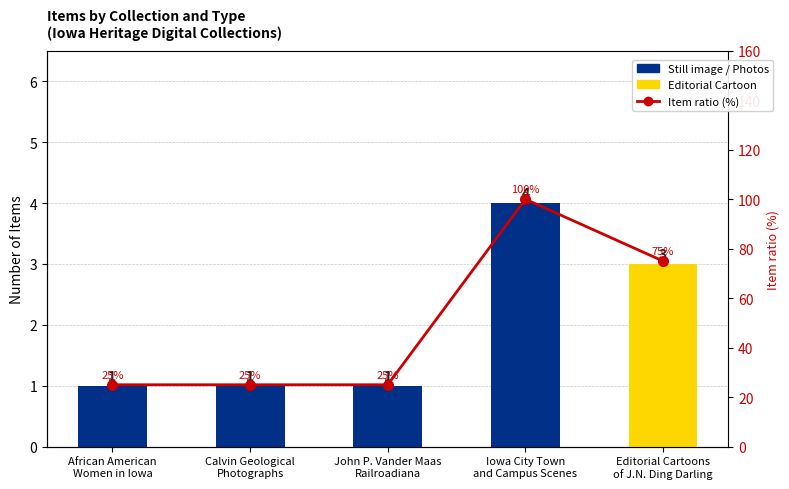

What position from the right is Calvin Geological
Photographs?

4